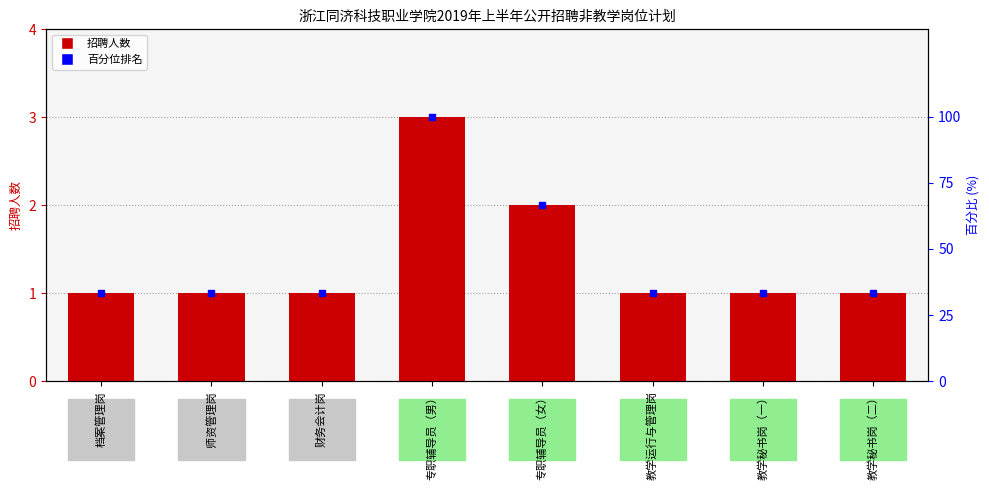

List the labels in order of 招聘人数 value, largest first.

专职辅导员（男）, 专职辅导员（女）, 档案管理岗, 师资管理岗, 财务会计岗, 教学运行与管理岗, 教学秘书岗（一）, 教学秘书岗（二）